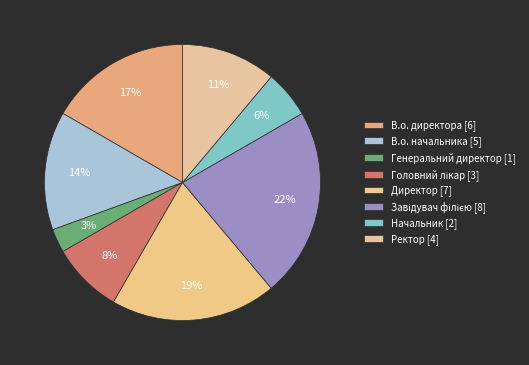

Is Генеральний директор the majority of the pie?

No